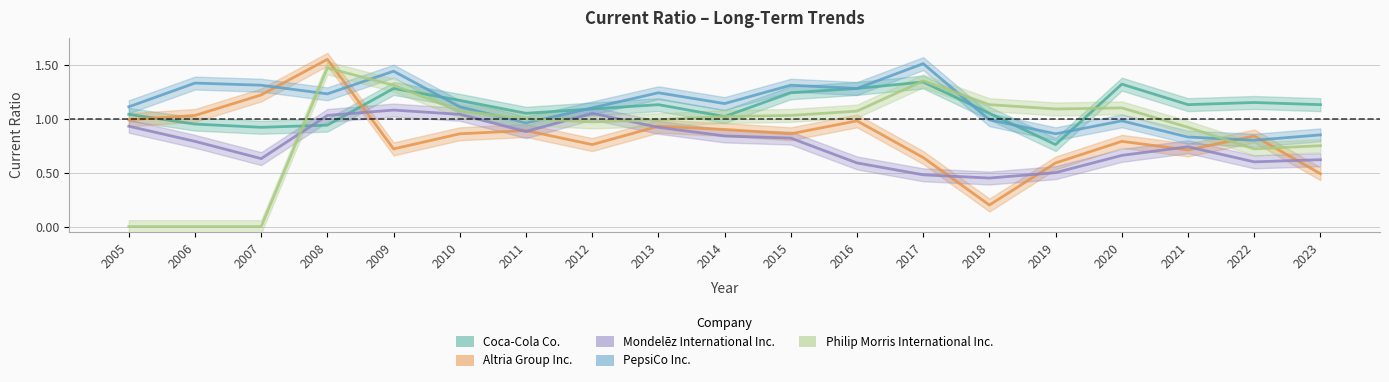

At which label does Coca-Cola Co. first exceed 1?

2005